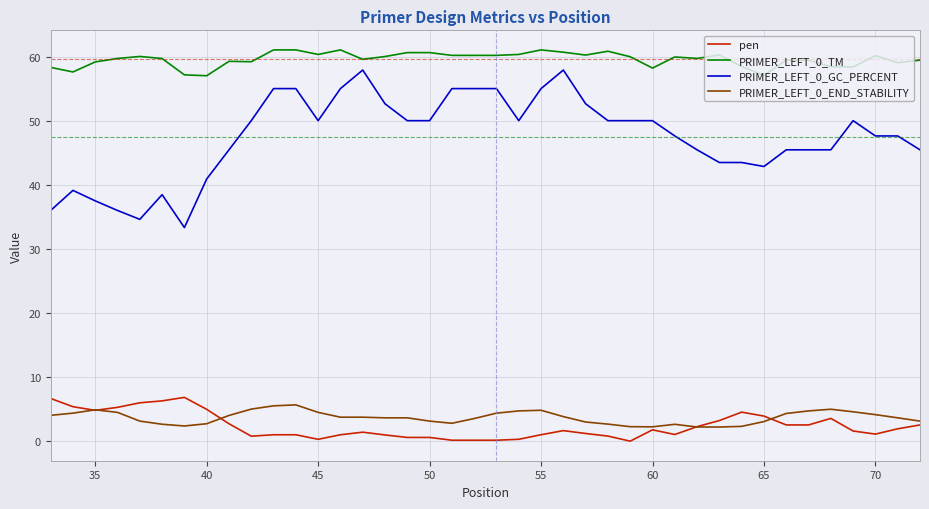

At how many categories does at least one series exceed 54?

40